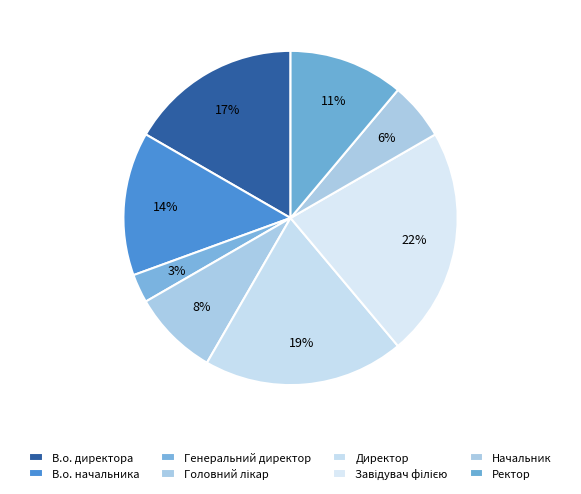

How many slices are in this pie chart?

8